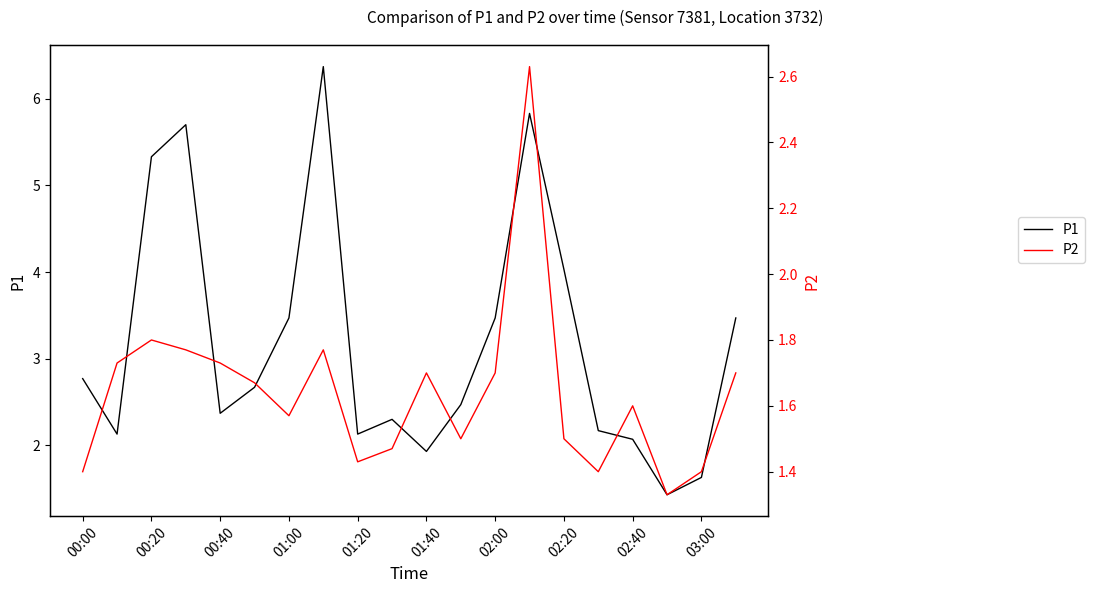

What is the sum of all P2 values?

32.8